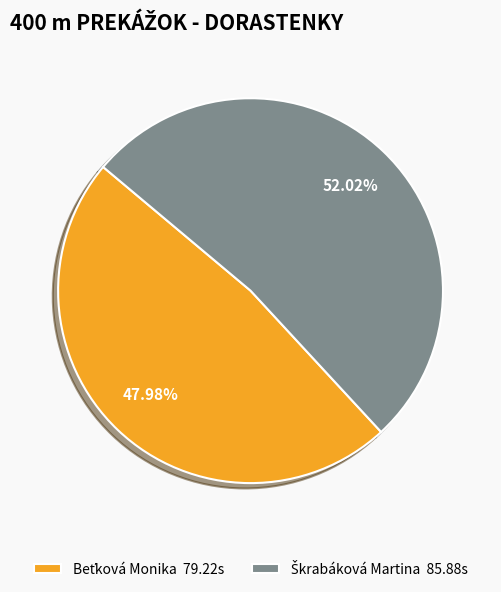

Does any single category account for the majority?

Yes